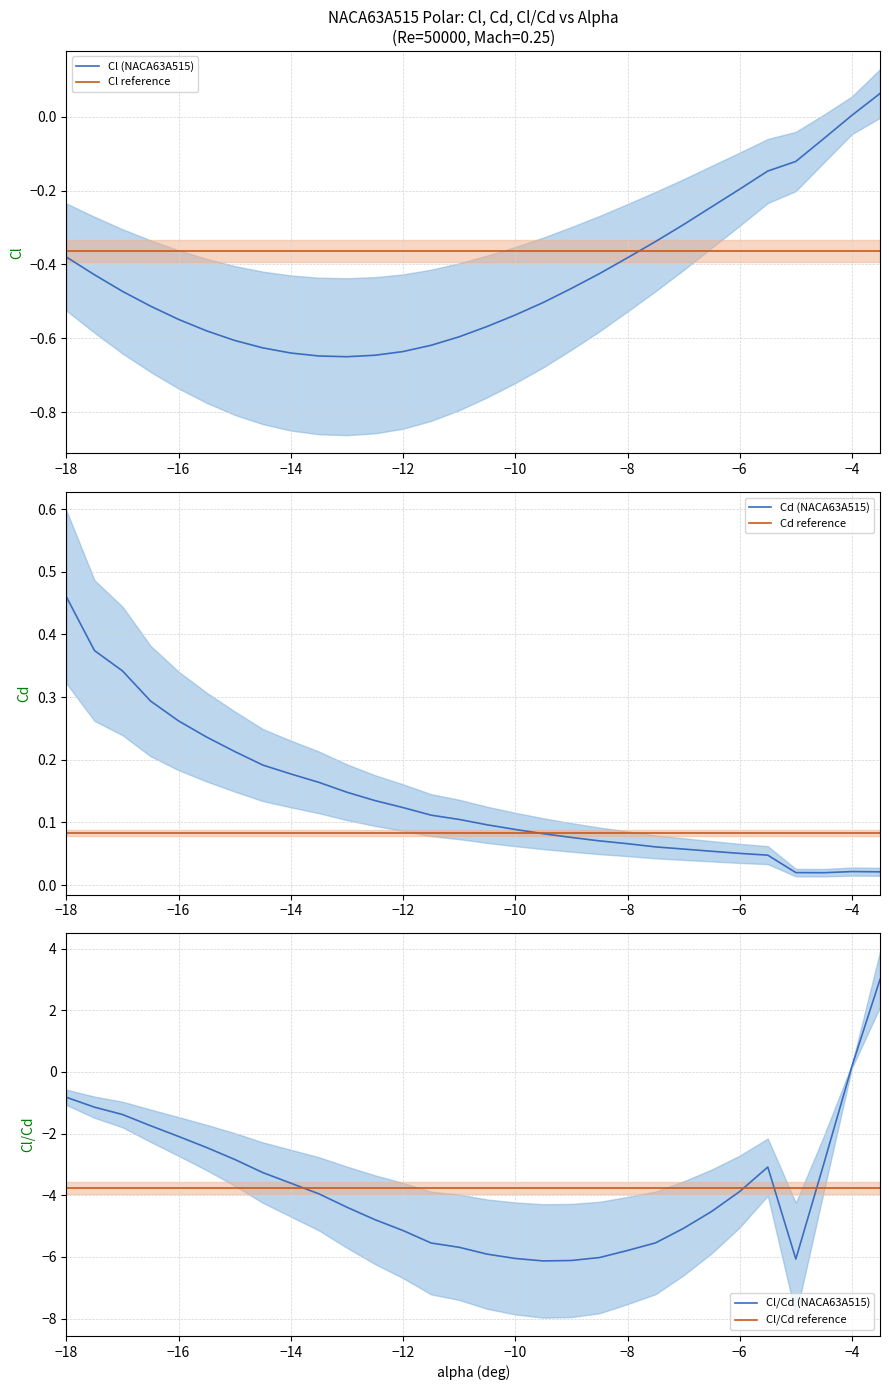

At which label does Cd (NACA63A515) reach its peak?

−18